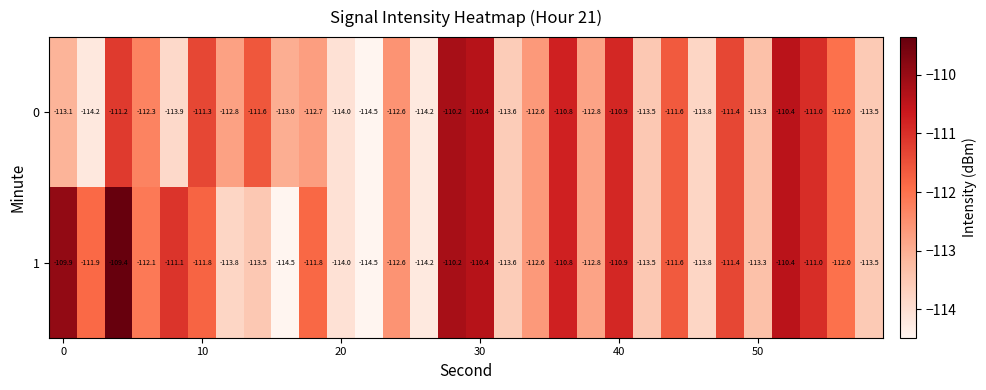

Which series has the largest total across all categories?

1